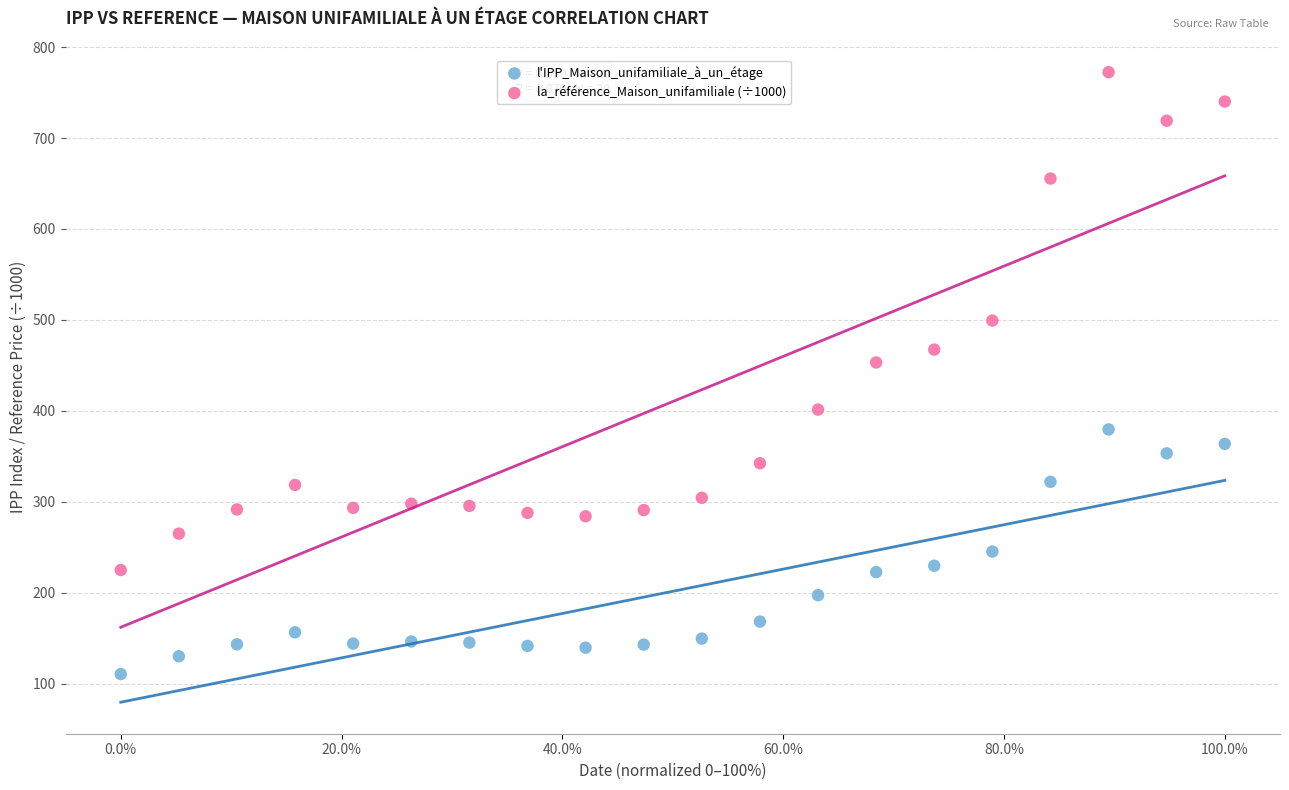

Across all series, what Y value is closest to 441?

453.2